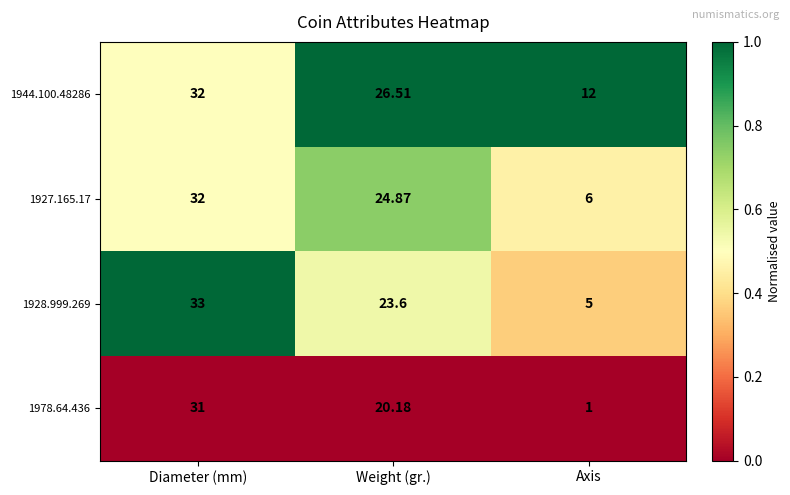

At which category is the sum across all series the highest?

Diameter (mm)